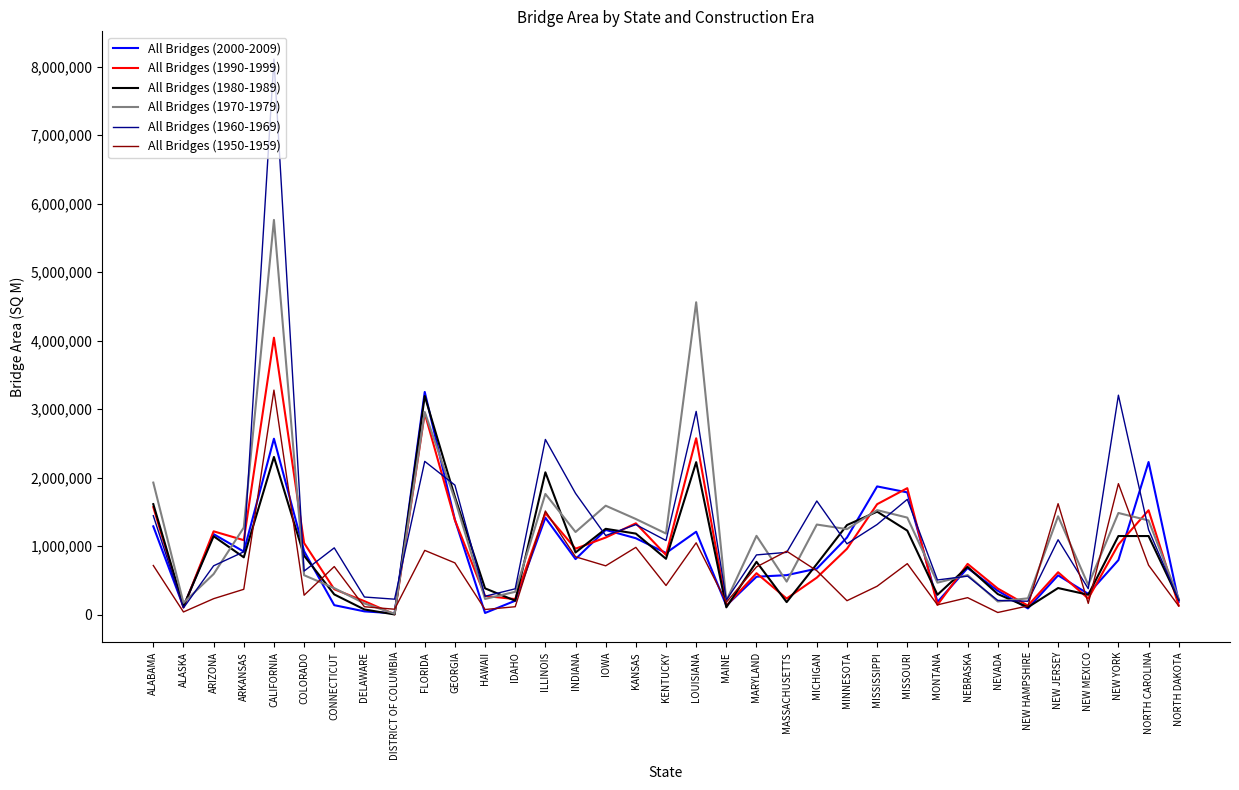

What is the total value across all series at MICHIGAN?

5560712.0